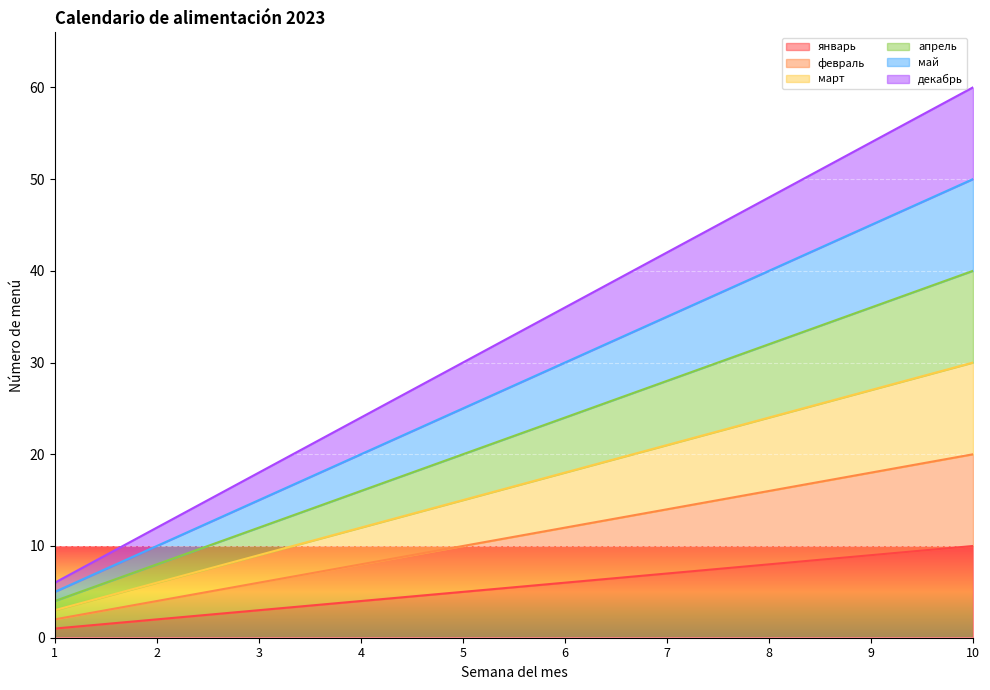

Reading right to left, what are all the values shown in this chart?

январь: 10	9	8	7	6	5	4	3	2	1
февраль: 20	18	16	14	12	10	8	6	4	2
март: 30	27	24	21	18	15	12	9	6	3
апрель: 40	36	32	28	24	20	16	12	8	4
май: 50	45	40	35	30	25	20	15	10	5
декабрь: 60	54	48	42	36	30	24	18	12	6